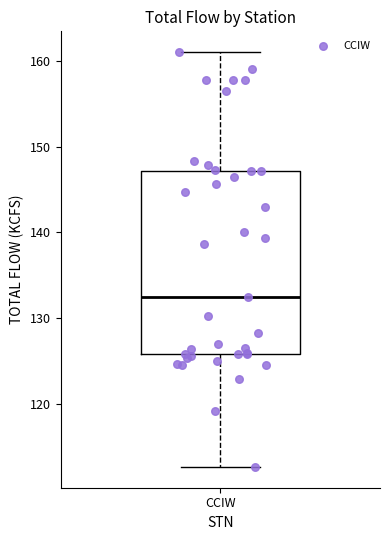

Read this box plot against the y-axis: the position of the median line, the range covered by the box, and the ends of both whiskers. The values are not printed on the chart, so give them approximately, as read against the axis.

median 133, box 126 to 147, whiskers 113 to 161